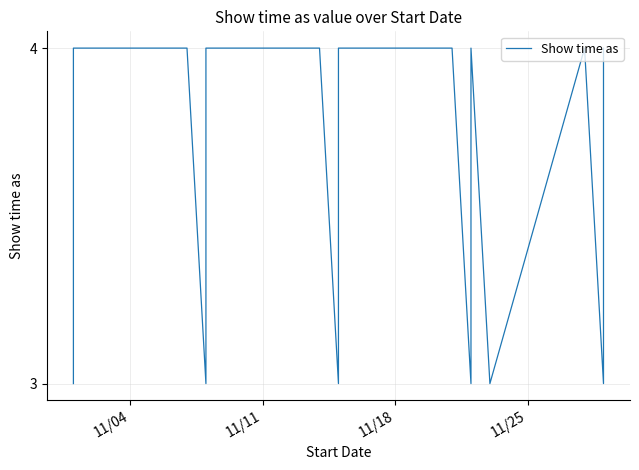

What is the minimum value shown in the chart?

3